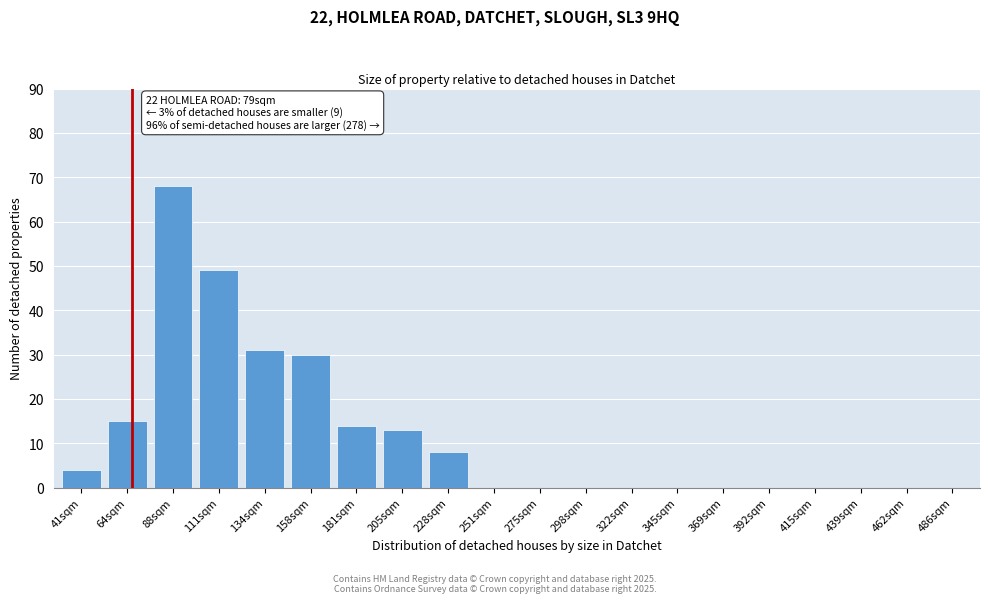

Reading left to right, list all the values displayed in this chart.

41sqm=4	64sqm=15	88sqm=68	111sqm=49	134sqm=31	158sqm=30	181sqm=14	205sqm=13	228sqm=8	251sqm=0	275sqm=0	298sqm=0	322sqm=0	345sqm=0	369sqm=0	392sqm=0	415sqm=0	439sqm=0	462sqm=0	486sqm=0